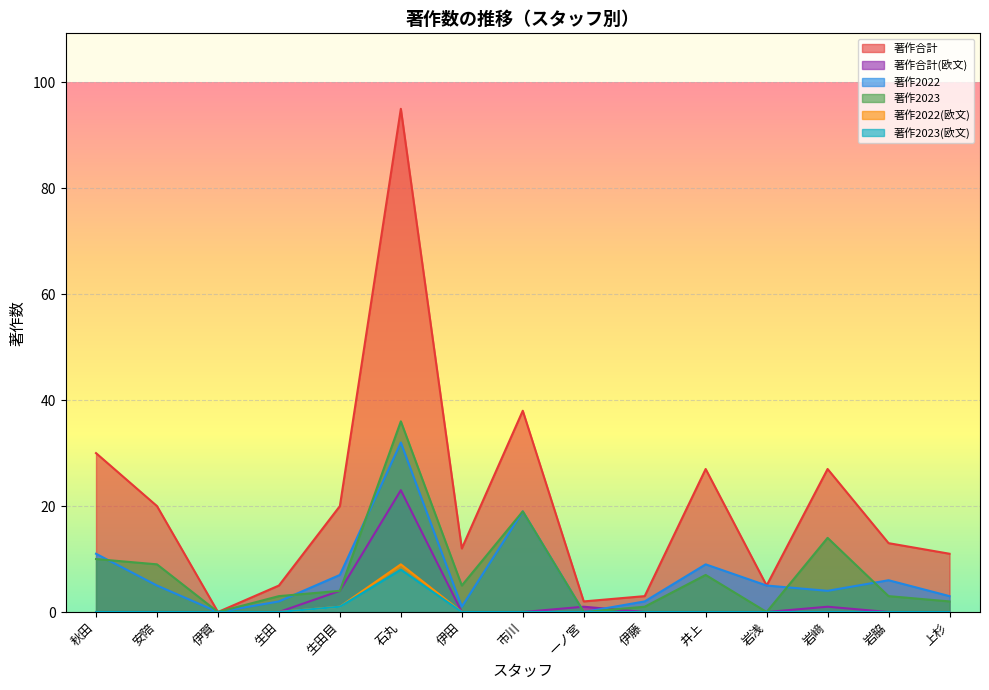

Rank the series by their maximum value, from highest to lowest.

著作合計, 著作2023, 著作2022, 著作合計(欧文), 著作2022(欧文), 著作2023(欧文)